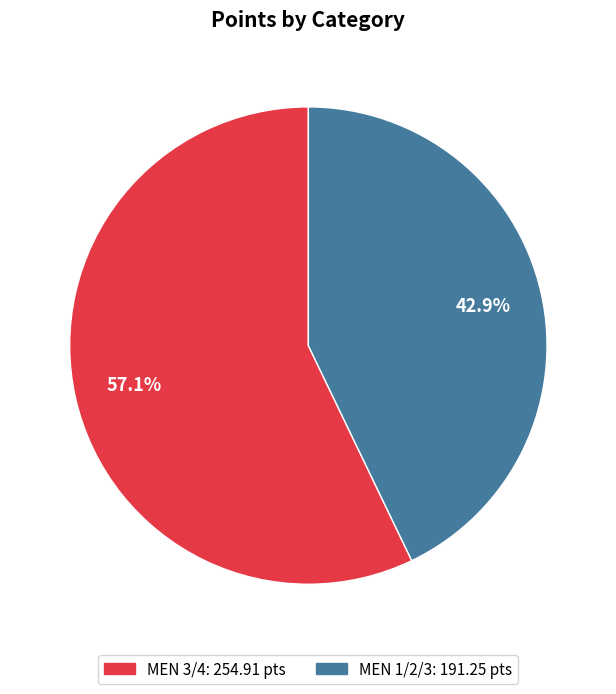

What percentage is the MEN 3/4 slice, to the nearest percent?

57%